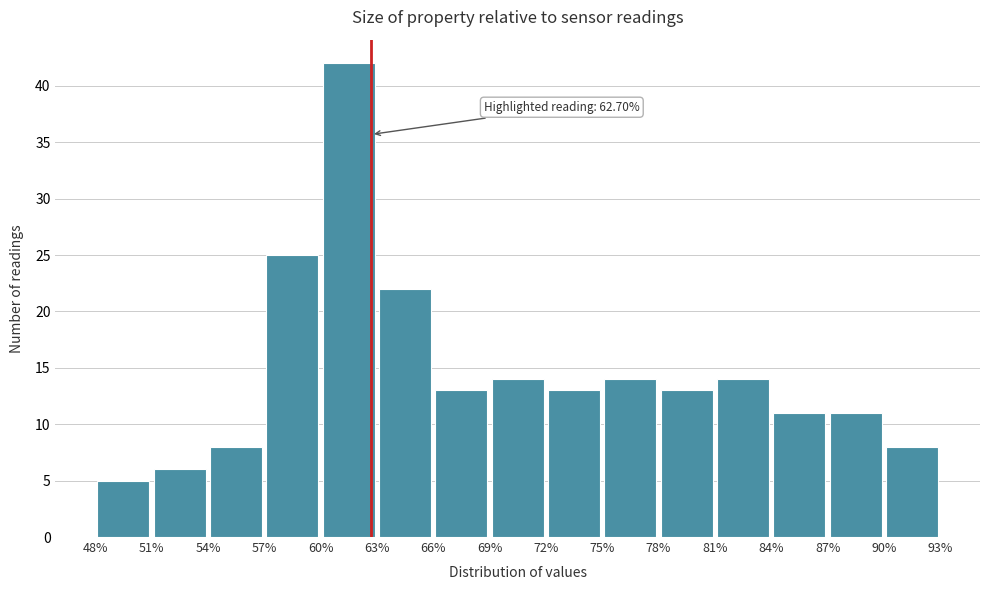

Which range on the x-axis has the tallest bar?

60% to 63%